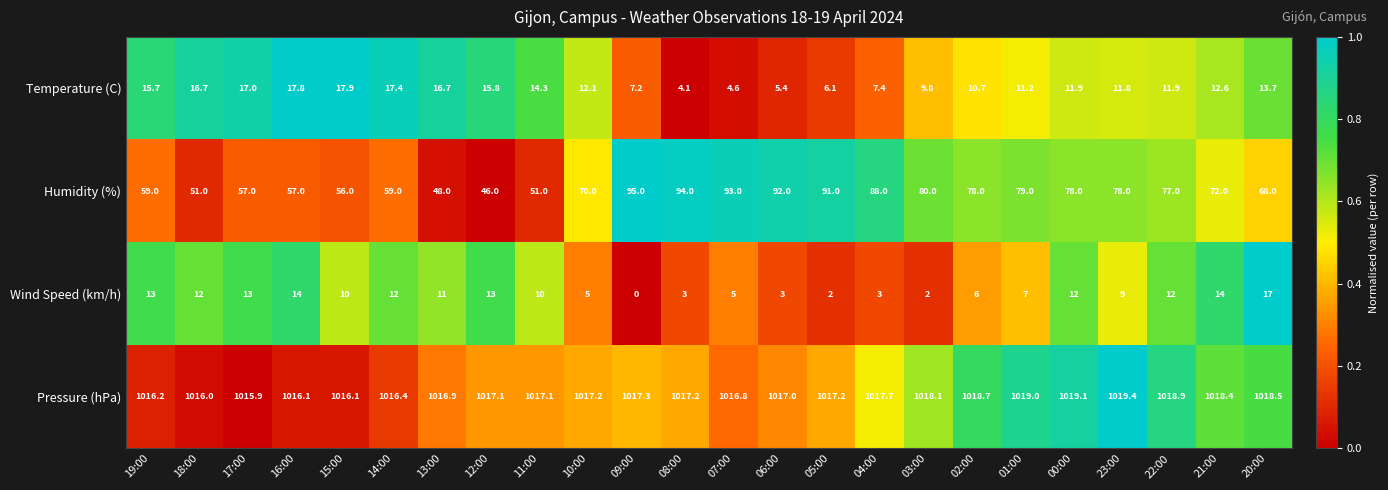

At which category does the chart reach its peak across all series?

23:00